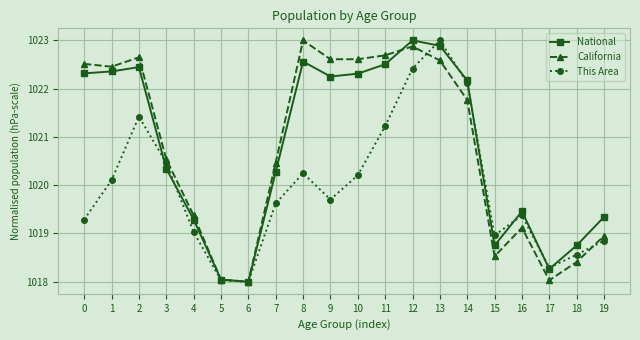

What is the difference between the second highest and minimum values in the This Area series?

4.4